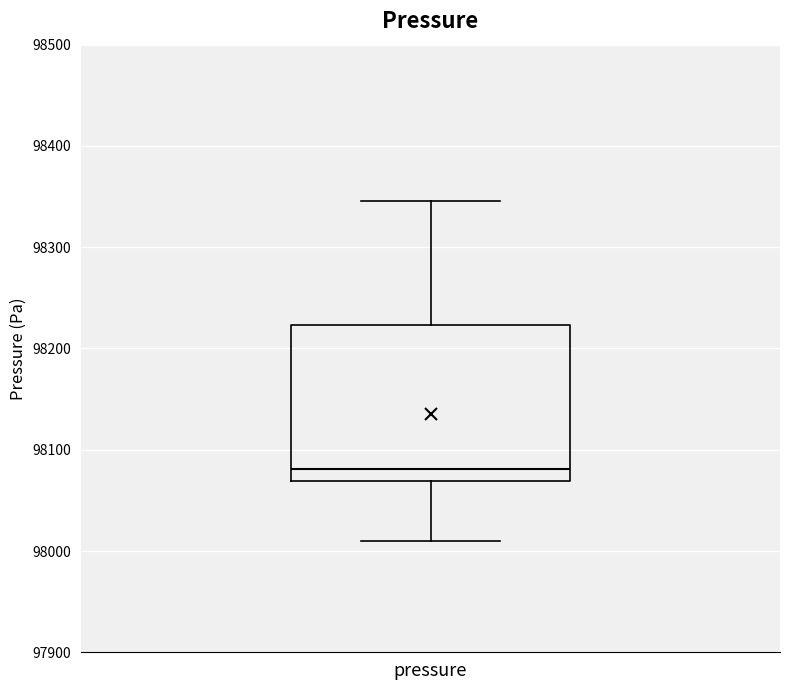

Read this box plot against the y-axis: the position of the median line, the range covered by the box, and the ends of both whiskers. The values are not printed on the chart, so give them approximately, as read against the axis.

median 98080, box 98070 to 98220, whiskers 98010 to 98350